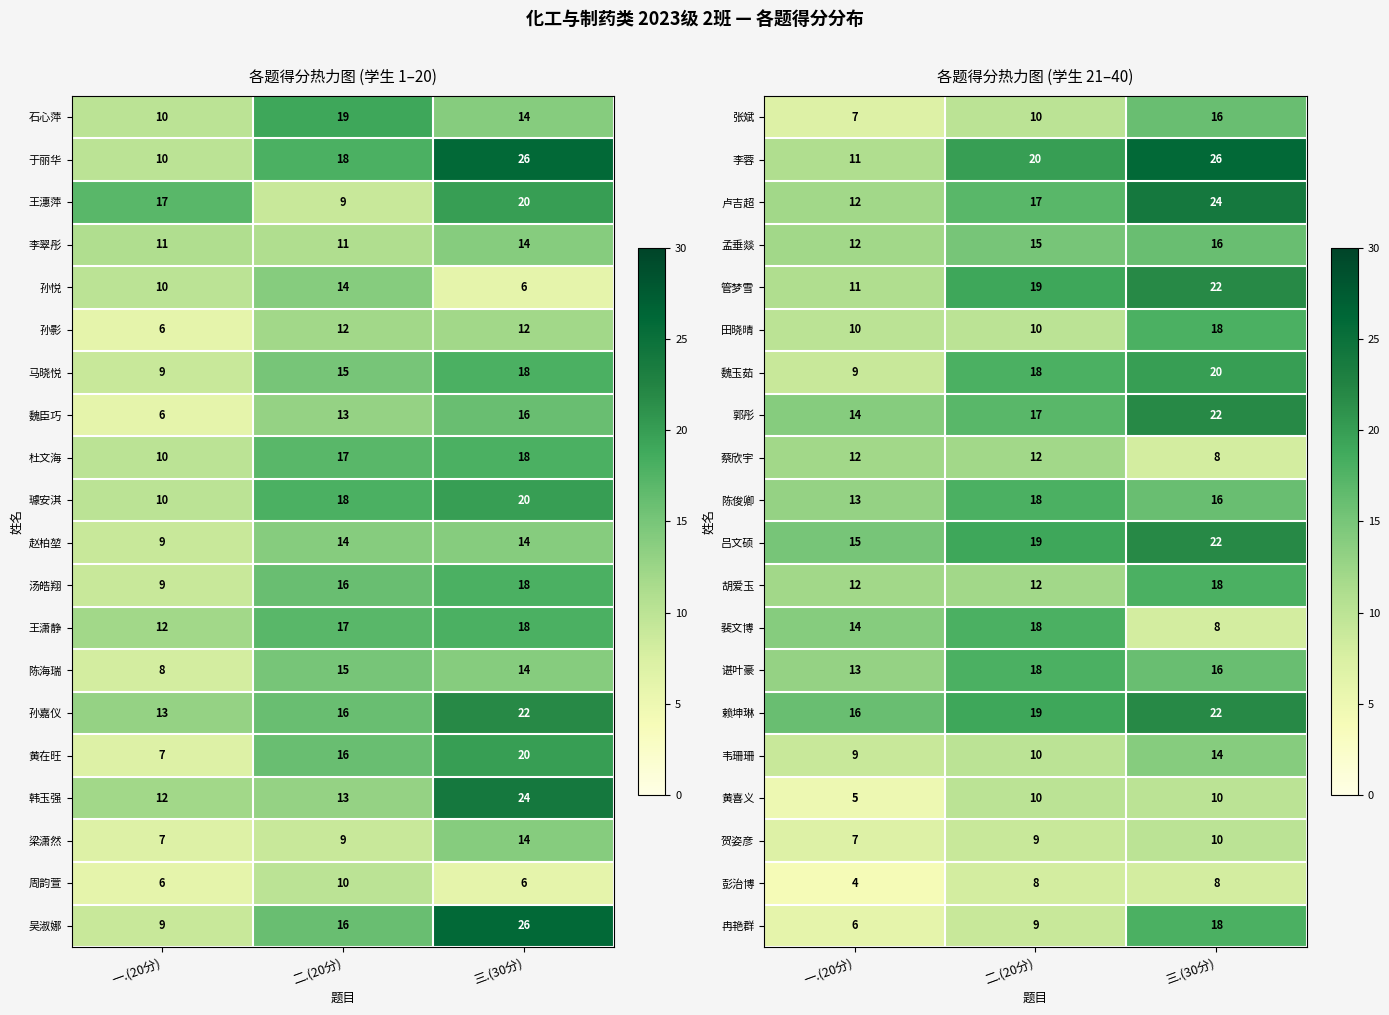

What is the difference between the highest and lowest values at 一.(20分)?

12